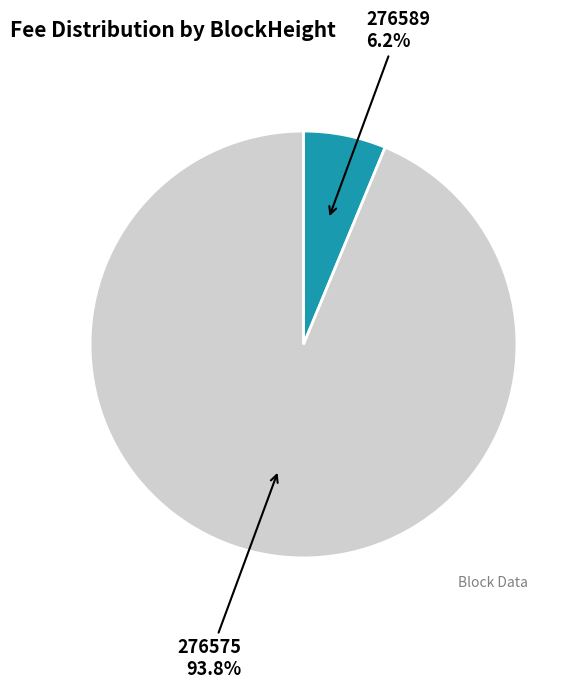

Is there any slice that represents more than half of the pie?

Yes